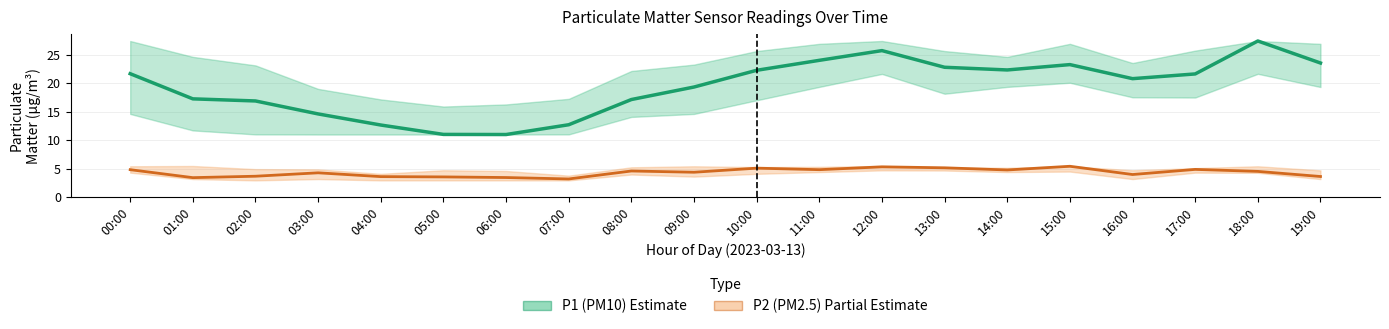

Reading left to right, list all the values displayed in this chart.

P1 (PM10): 21.7	17.2	16.9	14.6	12.7	11.0	11.0	12.7	17.1	19.3	22.3	24.0	25.7	22.8	22.3	23.3	20.8	21.6	27.4	23.6
P2 (PM2.5): 4.8	3.4	3.6	4.2	3.6	3.5	3.4	3.2	4.6	4.3	5.1	4.8	5.3	5.1	4.8	5.4	4.0	4.8	4.5	3.6